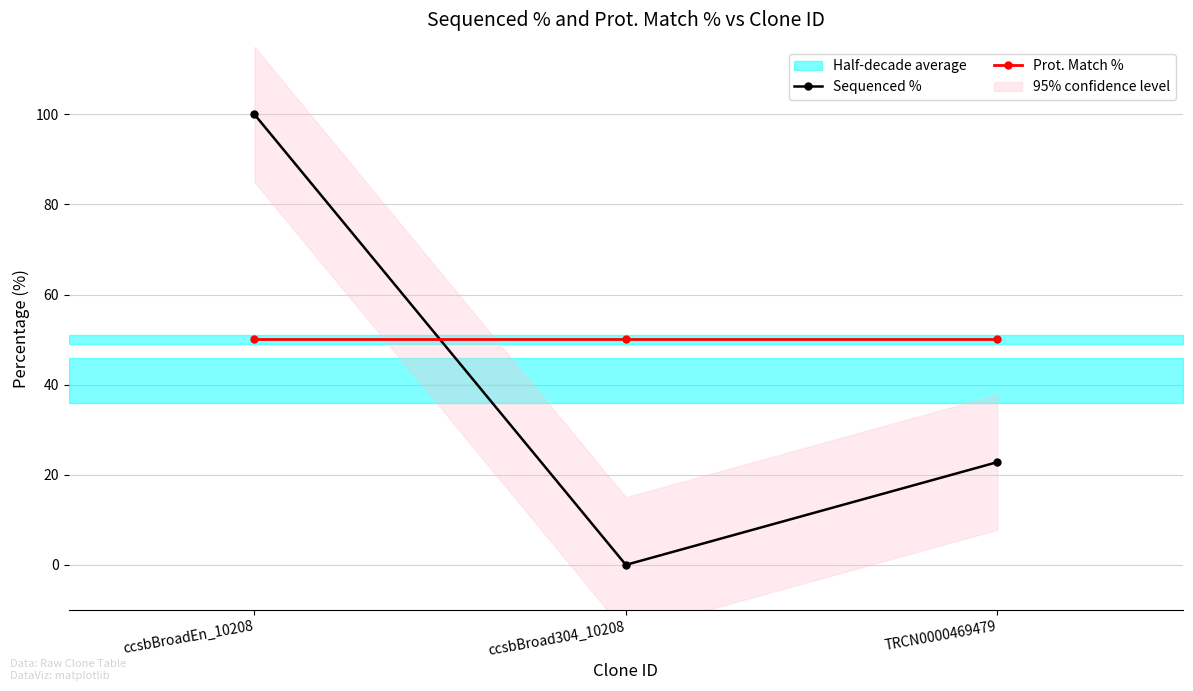

What is the value of the Sequenced % point at the 1st from the left?

100.0